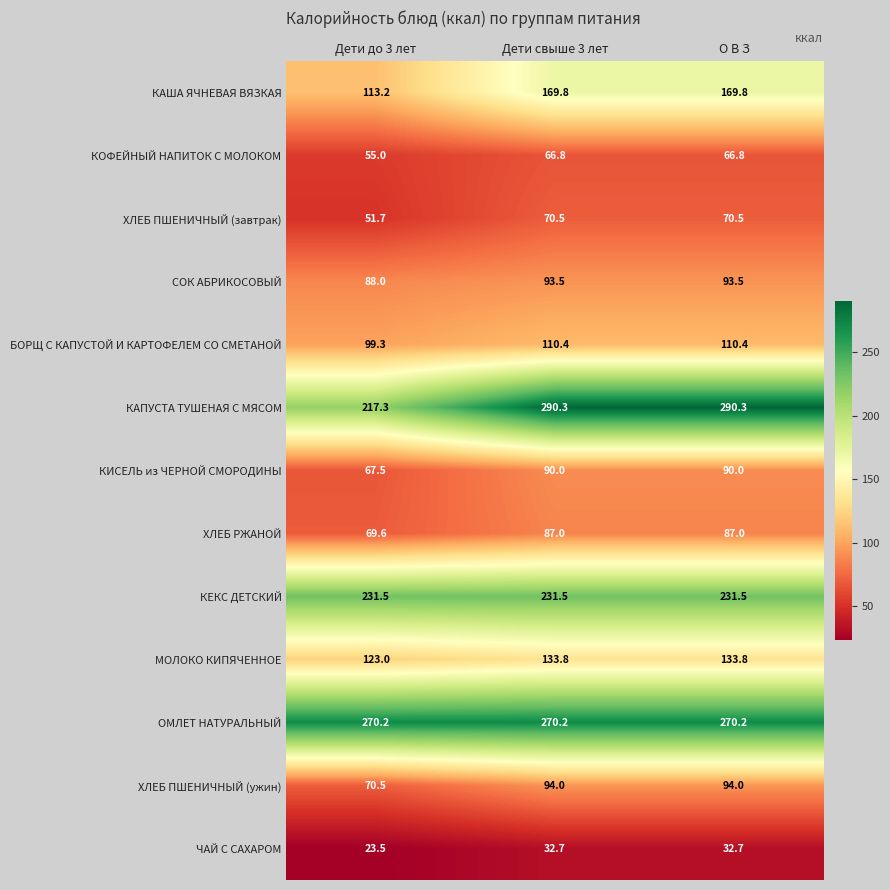

Which series has the widest spread of values?

КАПУСТА ТУШЕНАЯ С МЯСОМ